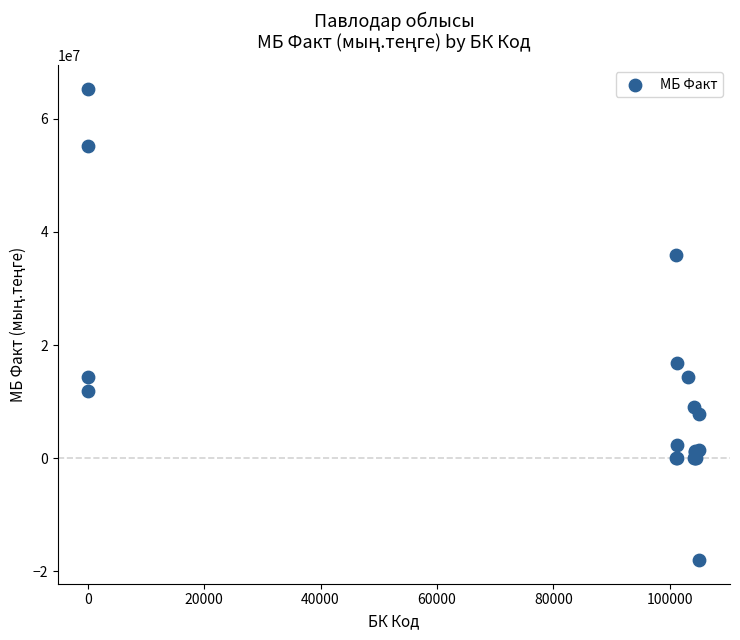

What Y value in the scatter plot is closest to 23667492?

16864998